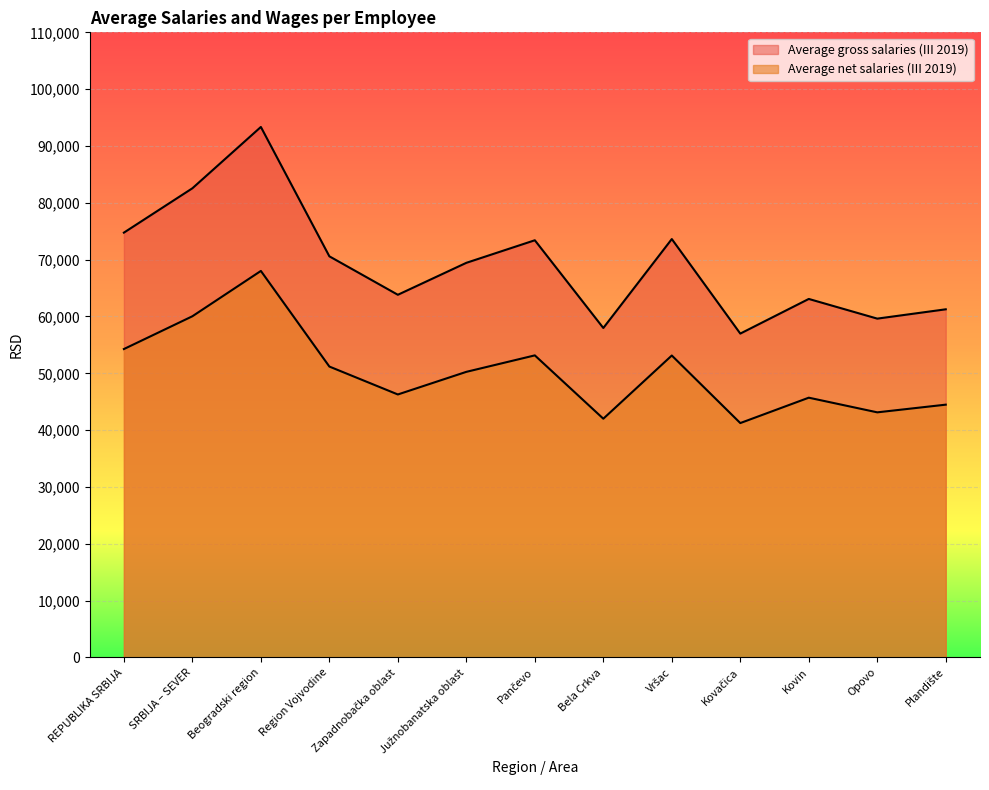

True or false: Average net salaries (III 2019) and Average gross salaries (III 2019) intersect in this chart.

False